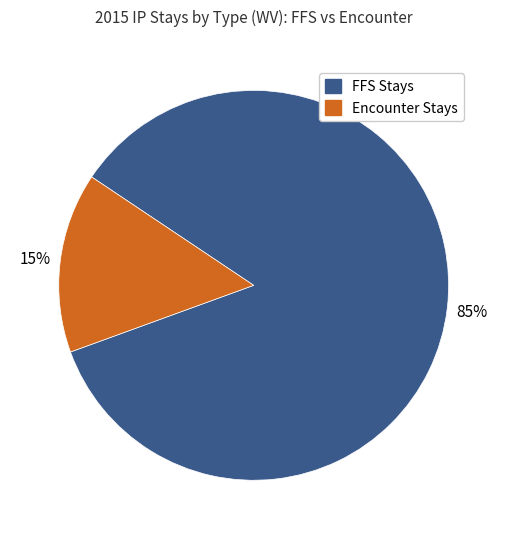

Which category has the smallest portion of the pie?

Encounter Stays